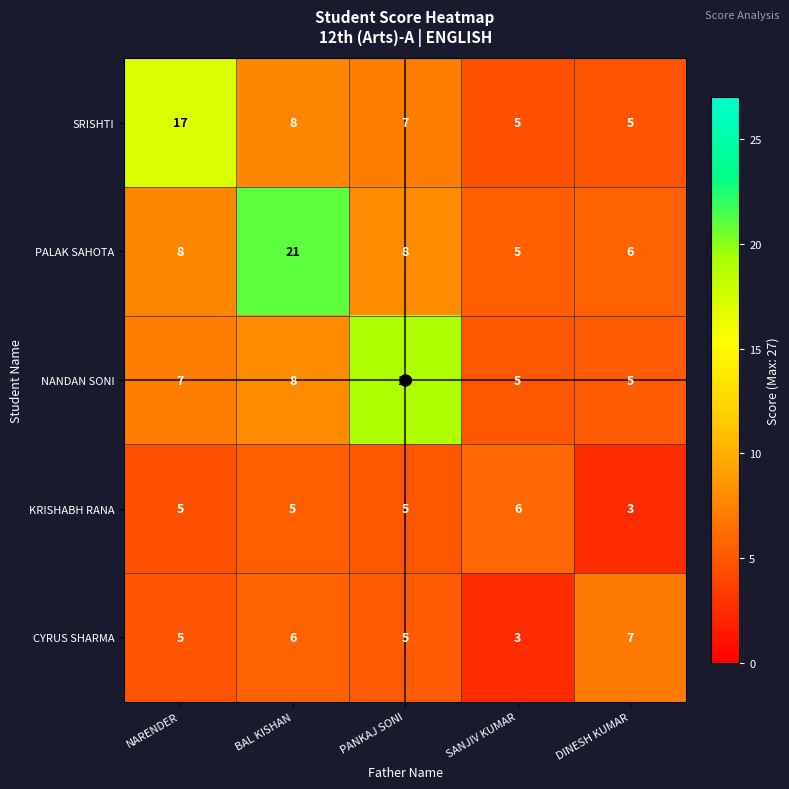

What is the minimum value shown in the chart?

3